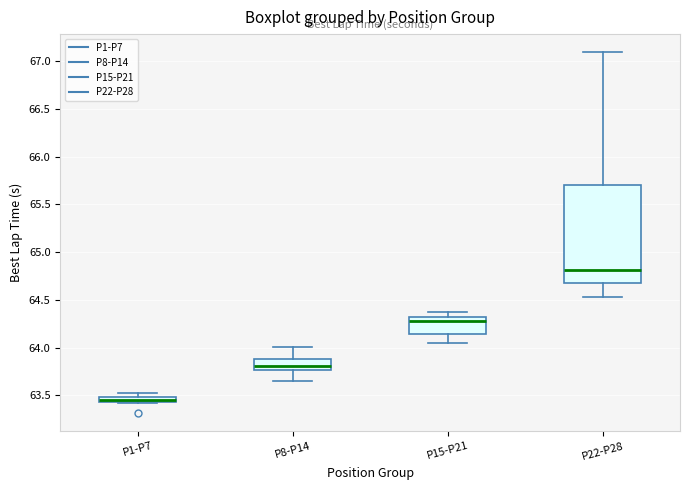

Comparing the boxes themselves (not the whiskers), which one is the tallest?

P22-P28